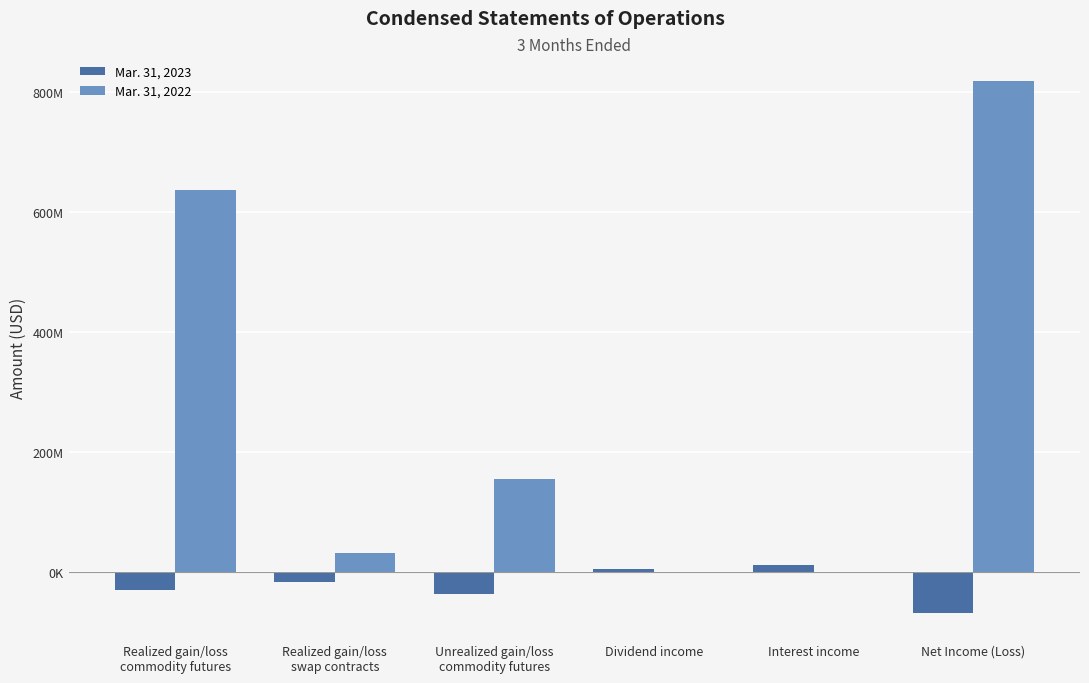

What are all the series names shown in the legend?

Mar. 31, 2023, Mar. 31, 2022